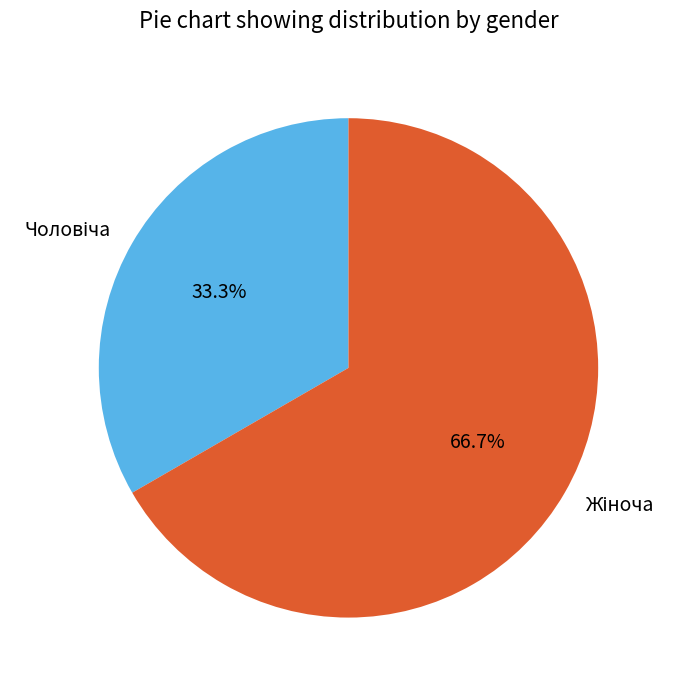

Is there any slice that represents more than half of the pie?

Yes